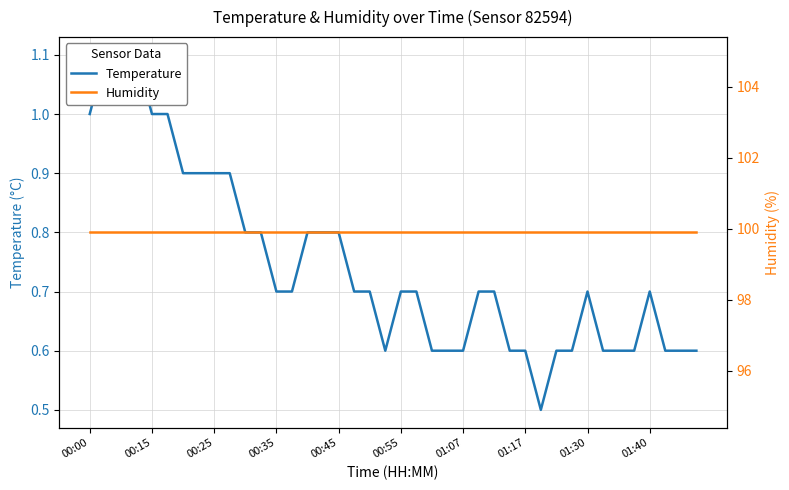

True or false: Temperature and Humidity intersect in this chart.

False